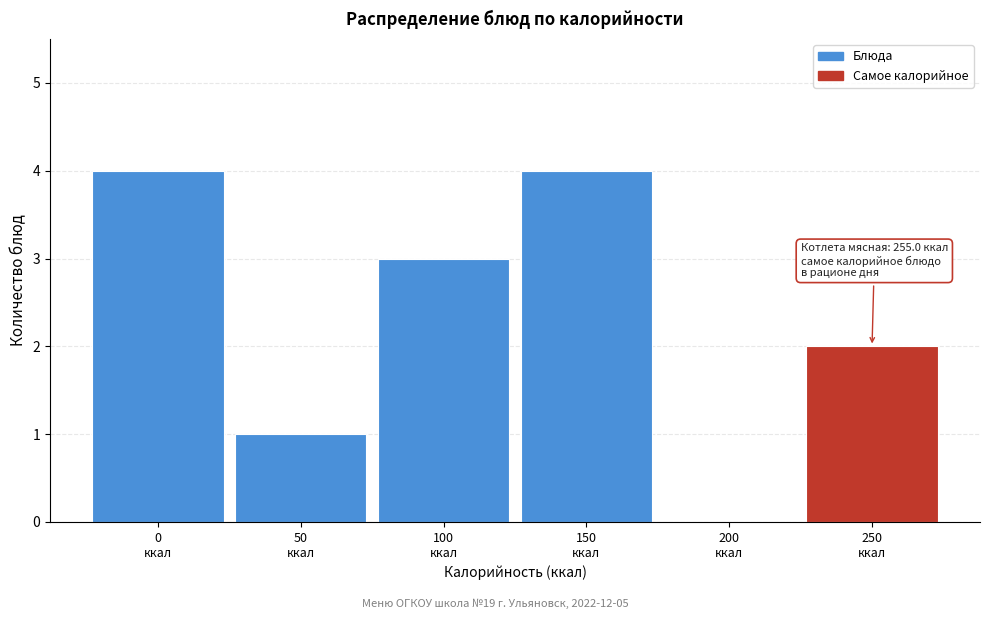

What is the maximum value shown in the chart?

4